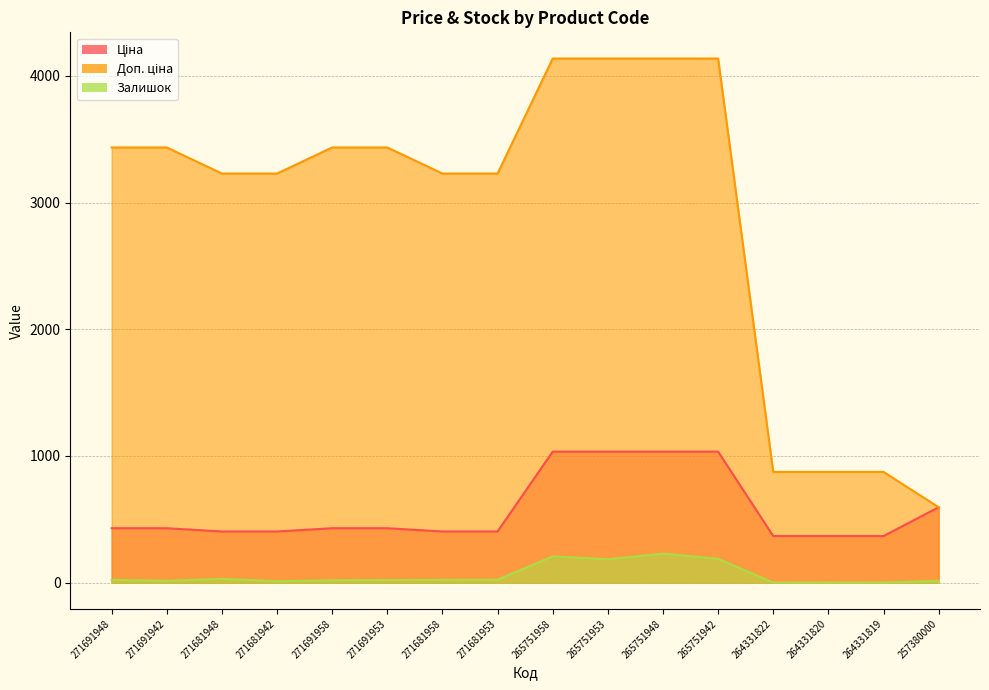

What is the total value across all series at 271691953?

3884.0